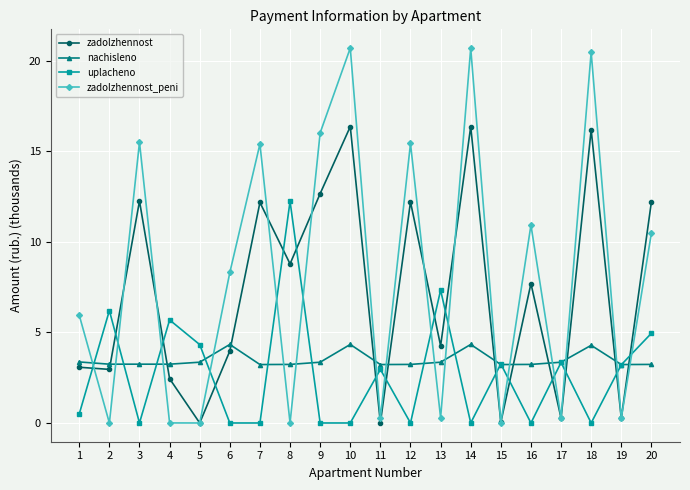

Between 3 and 11, which series saw the biggest shift?

zadolzhennost_peni